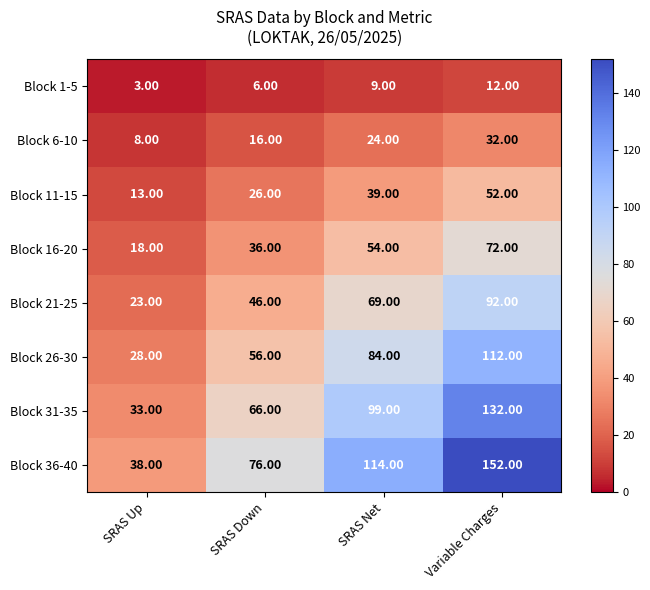

Which series has the widest spread of values?

Block 36-40